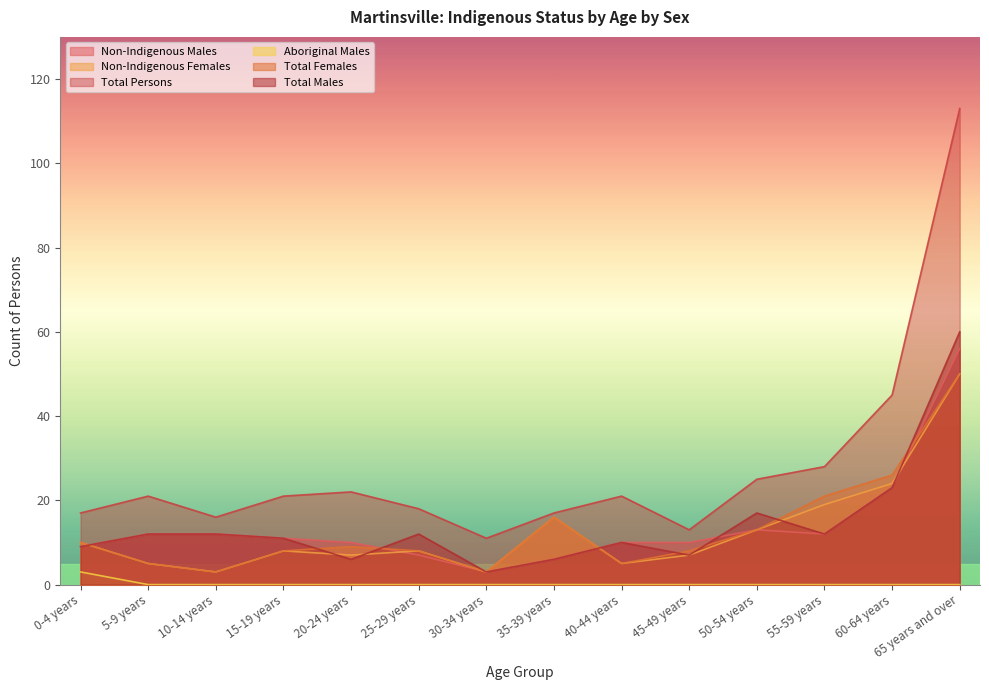

Is it true that Total Males equals 8 at 50-54 years?

False